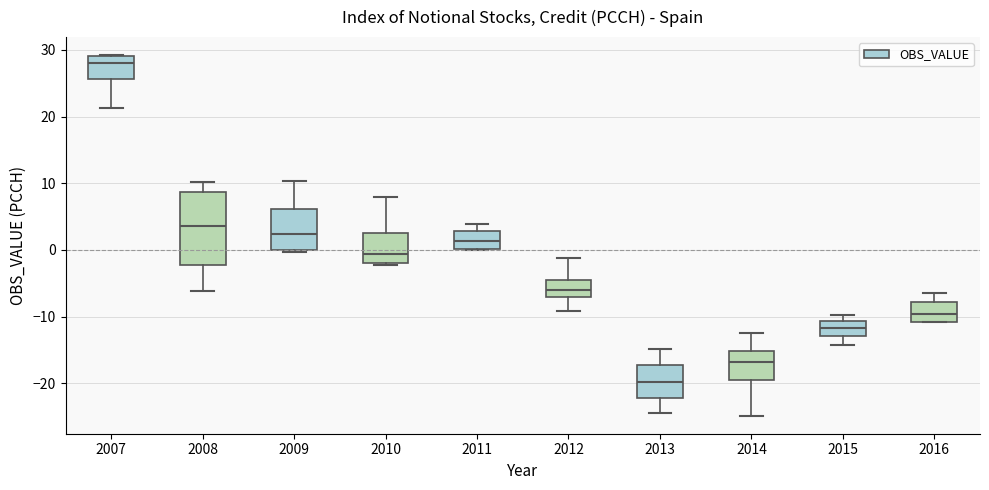

Reading left to right, transcribe this box plot: for each box, give where its median line is, the range the box spans, and where its two whiskers end, as read against the y-axis. The values are not printed on the chart, so give them approximately, as read against the axis.

2007: median 28, box 26 to 29, whiskers 21 to 29
2008: median 4, box -2 to 9, whiskers -6 to 10
2009: median 2, box 0 to 6, whiskers 0 (just below the box's lower edge) to 10
2010: median -1, box -2 to 2, whiskers -2 (just below the box's lower edge) to 8
2011: median 1, box 0 to 3, whiskers 0 to 4
2012: median -6, box -7 to -5, whiskers -9 to -1
2013: median -20, box -22 to -17, whiskers -24 to -15
2014: median -17, box -19 to -15, whiskers -25 to -13
2015: median -12, box -13 to -11, whiskers -14 to -10
2016: median -10, box -11 to -8, whiskers -11 to -6